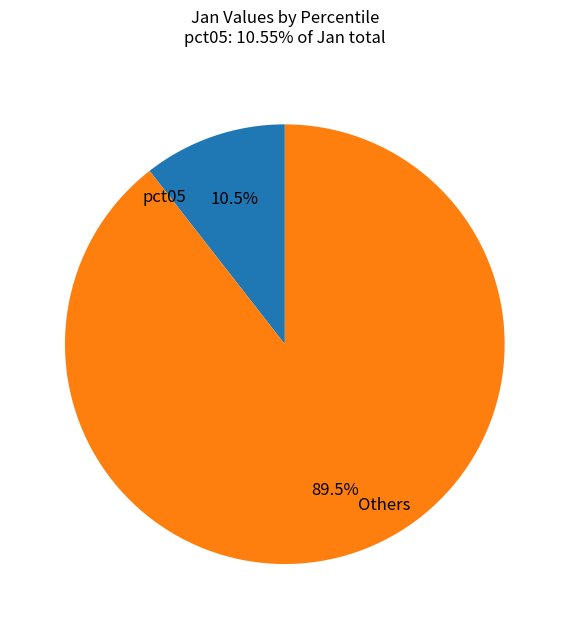

Does any single category account for the majority?

Yes